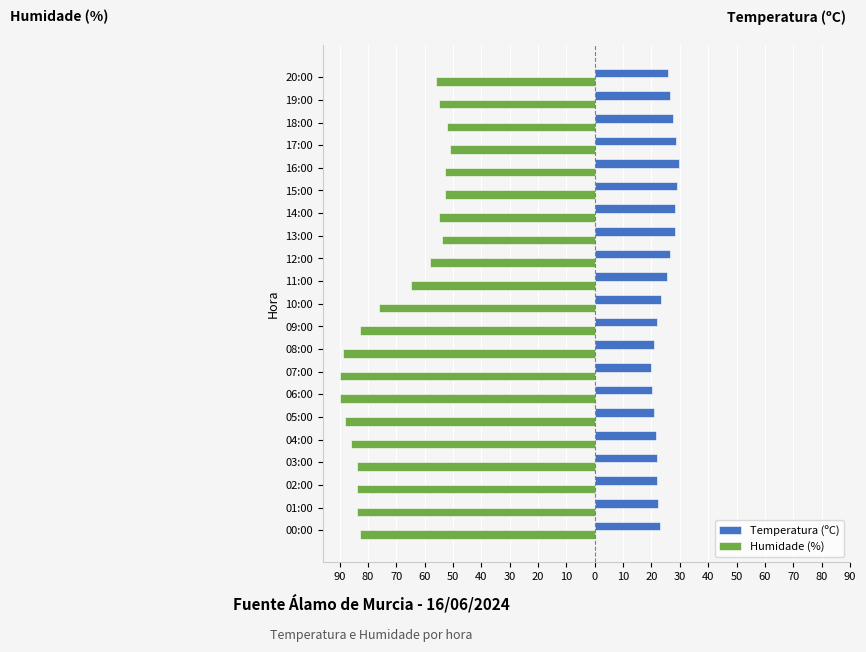

Rank the series by their average value, from lowest to highest.

Humidade (%), Temperatura (ºC)